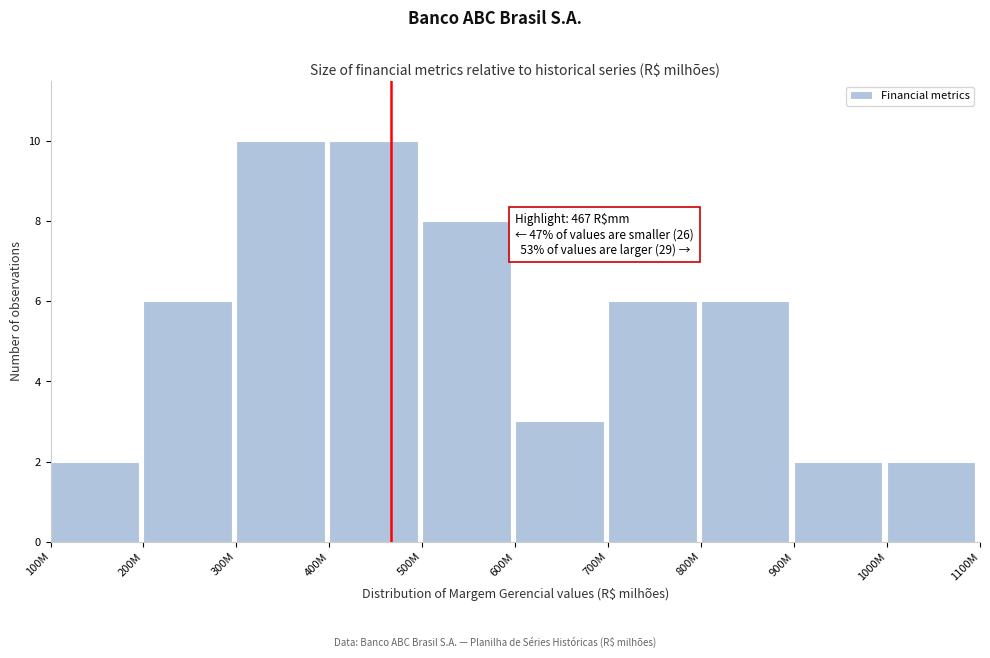

Reading left to right, list all the values displayed in this chart.

100M=2	200M=6	300M=10	400M=10	500M=8	600M=3	700M=6	800M=6	900M=2	1000M=2